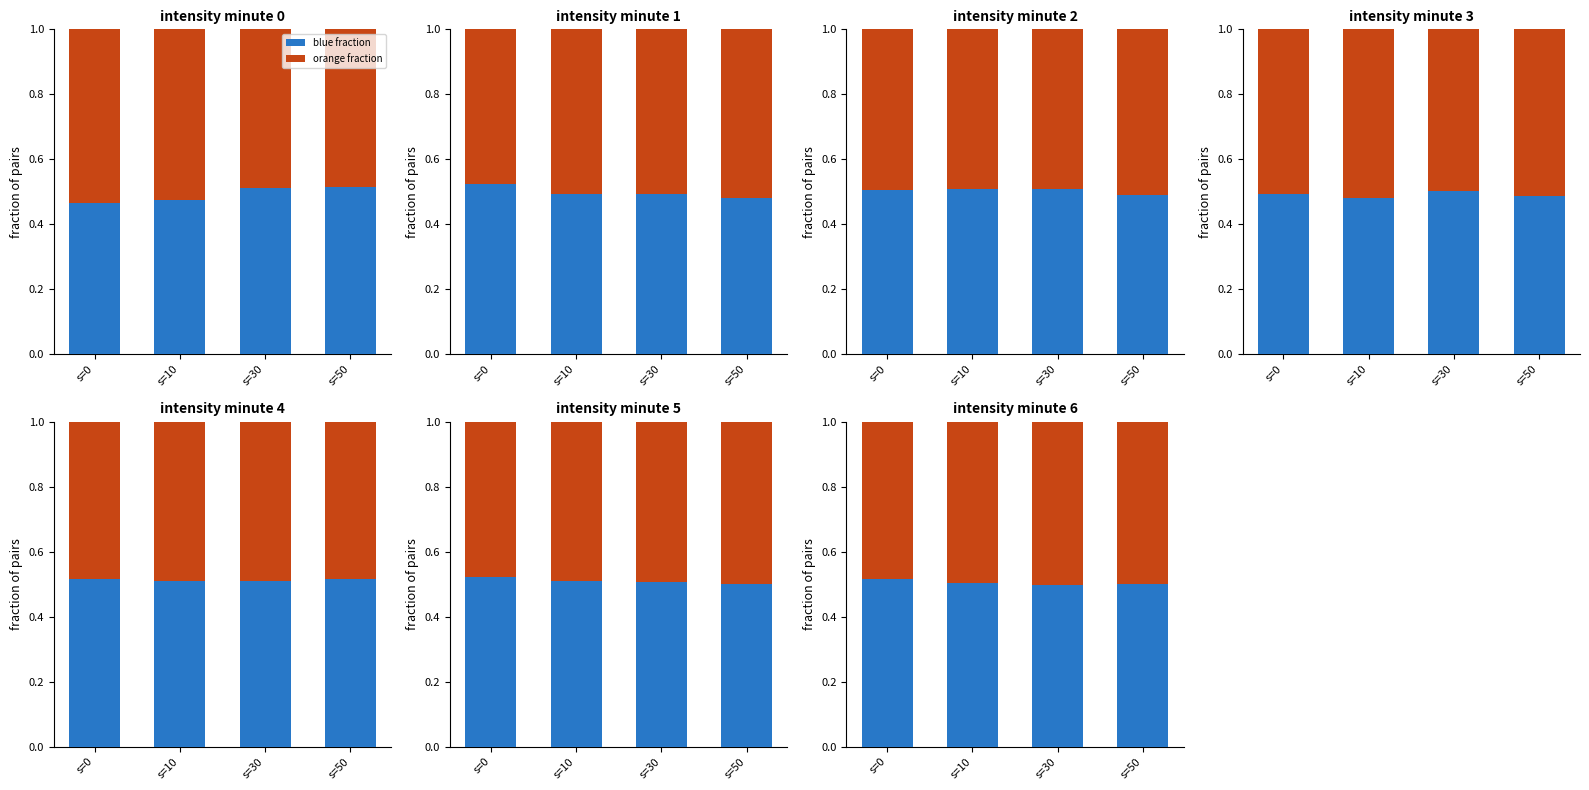

True or false: bottom has a value of 0.5 at s=0.

True